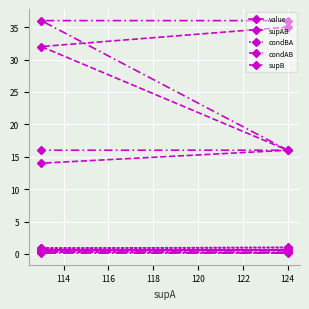

Reading right to left, transcribe all the data shown in this chart.

value: 0.5	0.6	0.6	0.6
supAB: 14.0	16.0	32.0	35.0
condBA: 0.9	1.0	0.9	1.0
condAB: 0.1	0.1	0.3	0.3
supB: 16.0	16.0	36.0	36.0